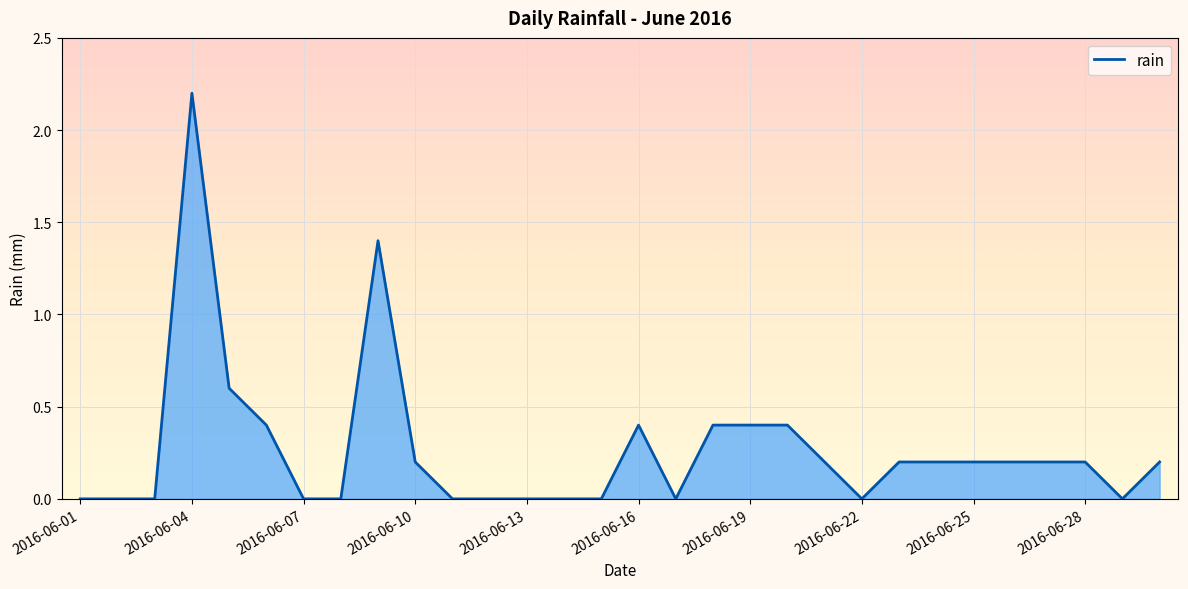

Rank the categories by value from highest to lowest.

2016-06-04, 2016-06-09, 2016-06-05, 2016-06-06, 2016-06-16, 2016-06-18, 2016-06-19, 2016-06-20, 2016-06-10, 2016-06-21, 2016-06-23, 2016-06-24, 2016-06-25, 2016-06-26, 2016-06-27, 2016-06-28, 2016-06-30, 2016-06-01, 2016-06-02, 2016-06-03, 2016-06-07, 2016-06-08, 2016-06-11, 2016-06-12, 2016-06-13, 2016-06-14, 2016-06-15, 2016-06-17, 2016-06-22, 2016-06-29